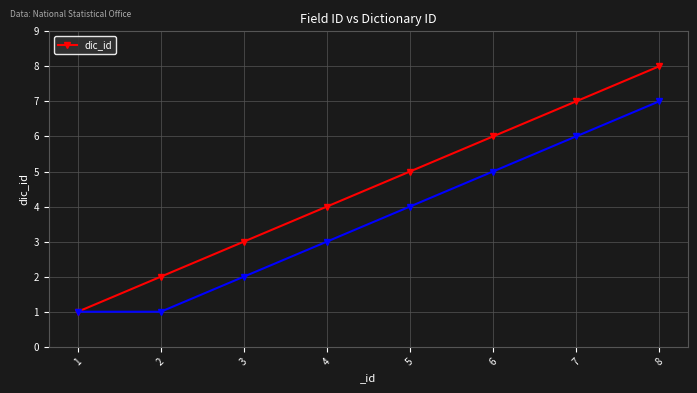

True or false: there are more than 2 points higher than both neighbors.

False